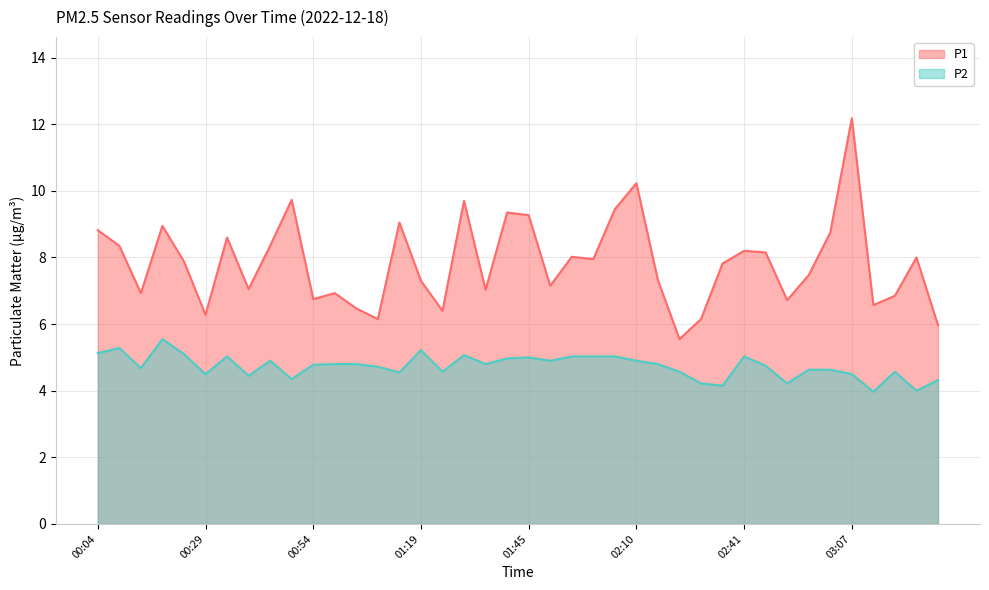

Read the P1 value at 00:09.

8.3